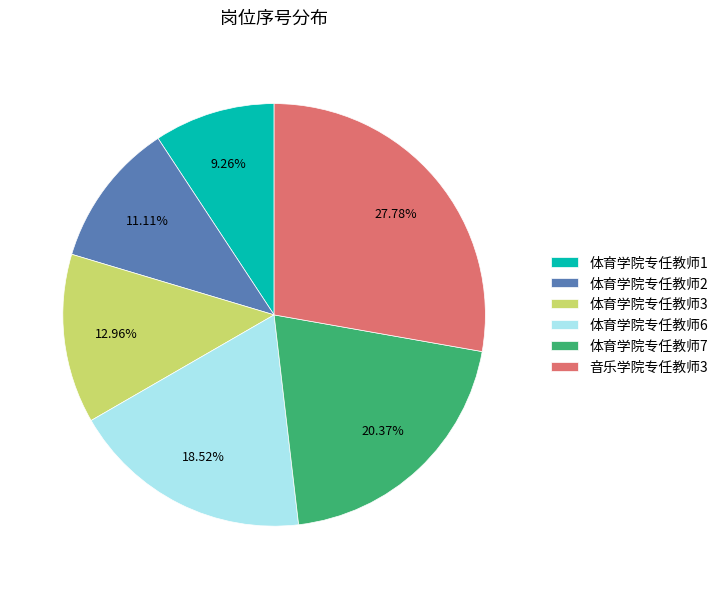

What is the total percentage of 体育学院专任教师7 and 体育学院专任教师6?

38.9%